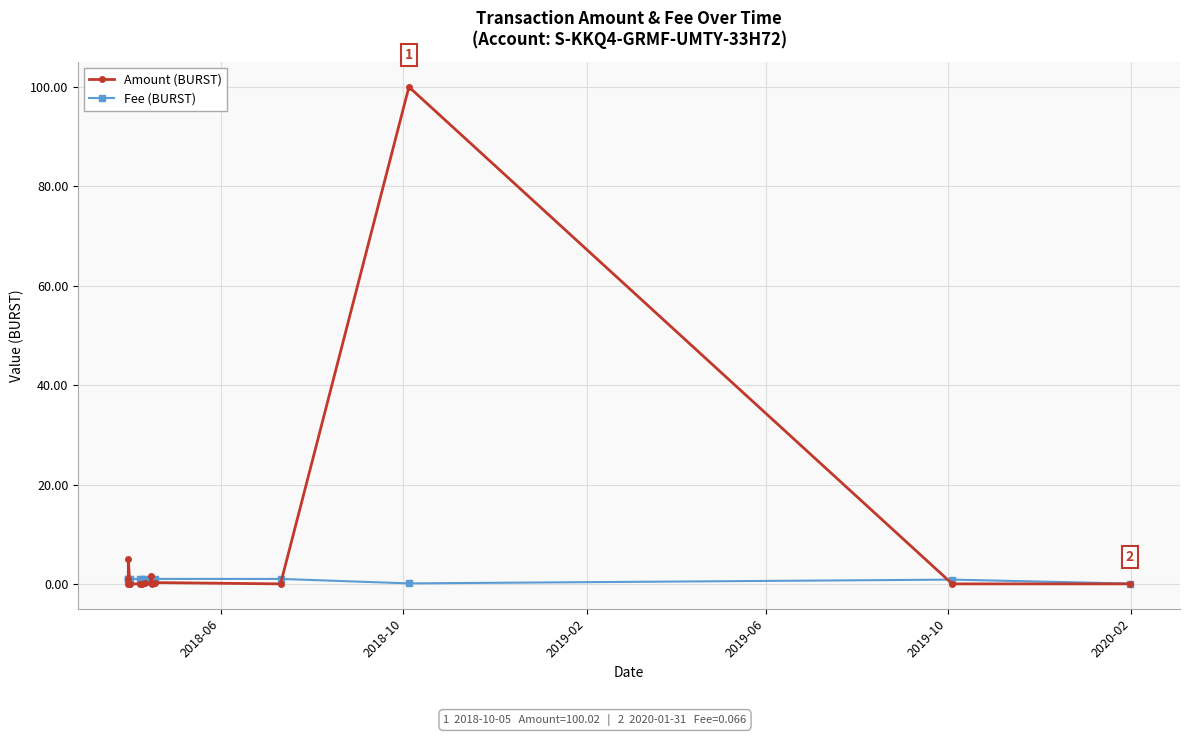

Rank the series by their average value, from lowest to highest.

Fee (BURST), Amount (BURST)